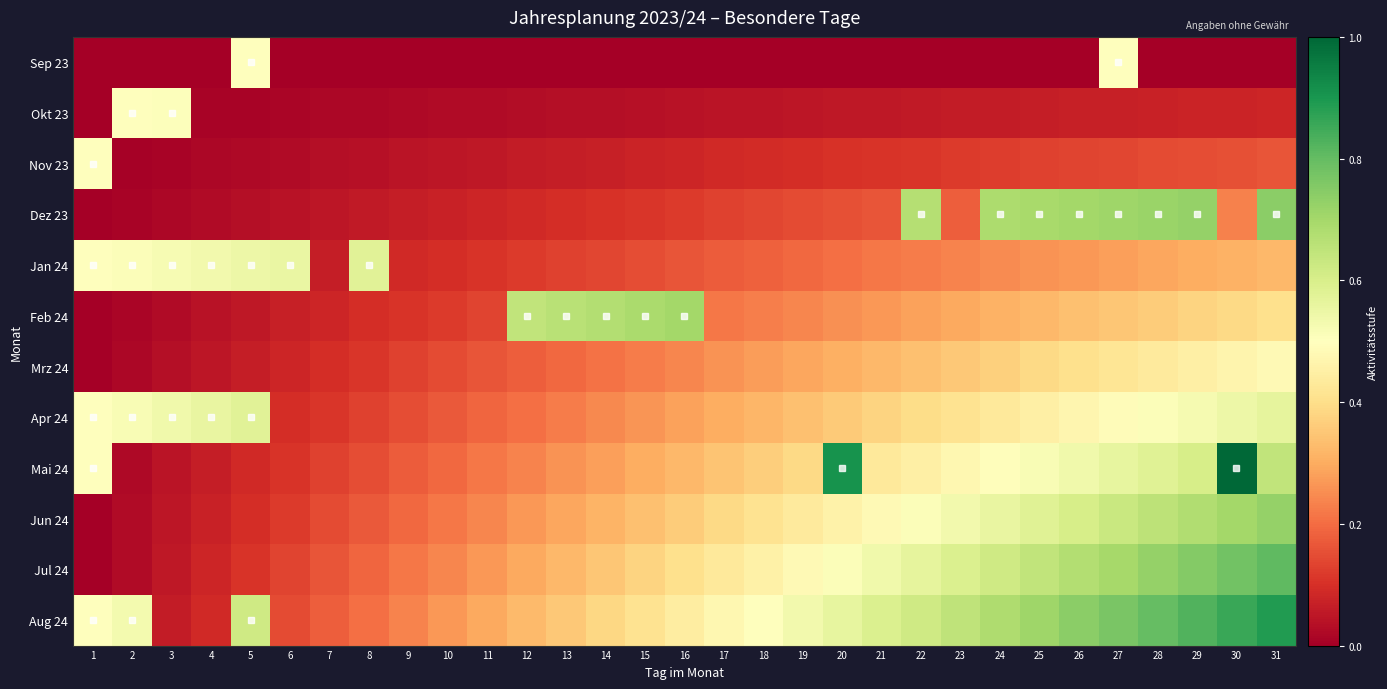

Reading left to right, transcribe all the data shown in this chart.

Sep 23: 1=0.0	2=0.0	3=0.0	4=0.0	5=0.5	6=0.0	7=0.0	8=0.0	9=0.0	10=0.0	11=0.0	12=0.0	13=0.0	14=0.0	15=0.0	16=0.0	17=0.0	18=0.0	19=0.0	20=0.0	21=0.0	22=0.0	23=0.0	24=0.0	25=0.0	26=0.0	27=0.5	28=0.0	29=0.0	30=0.0	31=0.0
Okt 23: 1=0.0	2=0.5	3=0.5	4=0.0	5=0.0	6=0.0	7=0.0	8=0.0	9=0.0	10=0.0	11=0.0	12=0.0	13=0.0	14=0.0	15=0.0	16=0.0	17=0.0	18=0.0	19=0.0	20=0.1	21=0.1	22=0.1	23=0.1	24=0.1	25=0.1	26=0.1	27=0.1	28=0.1	29=0.1	30=0.1	31=0.1
Nov 23: 1=0.5	2=0.0	3=0.0	4=0.0	5=0.0	6=0.0	7=0.0	8=0.0	9=0.0	10=0.0	11=0.1	12=0.1	13=0.1	14=0.1	15=0.1	16=0.1	17=0.1	18=0.1	19=0.1	20=0.1	21=0.1	22=0.1	23=0.1	24=0.1	25=0.1	26=0.1	27=0.1	28=0.1	29=0.2	30=0.2	31=0.2
Dez 23: 1=0.0	2=0.0	3=0.0	4=0.0	5=0.0	6=0.0	7=0.0	8=0.1	9=0.1	10=0.1	11=0.1	12=0.1	13=0.1	14=0.1	15=0.1	16=0.1	17=0.1	18=0.1	19=0.1	20=0.2	21=0.2	22=0.7	23=0.2	24=0.7	25=0.7	26=0.7	27=0.7	28=0.7	29=0.7	30=0.2	31=0.7
Jan 24: 1=0.5	2=0.5	3=0.5	4=0.5	5=0.5	6=0.6	7=0.1	8=0.6	9=0.1	10=0.1	11=0.1	12=0.1	13=0.1	14=0.1	15=0.2	16=0.2	17=0.2	18=0.2	19=0.2	20=0.2	21=0.2	22=0.2	23=0.2	24=0.2	25=0.3	26=0.3	27=0.3	28=0.3	29=0.3	30=0.3	31=0.3
Feb 24: 1=0.0	2=0.0	3=0.0	4=0.0	5=0.1	6=0.1	7=0.1	8=0.1	9=0.1	10=0.1	11=0.1	12=0.6	13=0.7	14=0.7	15=0.7	16=0.7	17=0.2	18=0.2	19=0.2	20=0.3	21=0.3	22=0.3	23=0.3	24=0.3	25=0.3	26=0.3	27=0.3	28=0.4	29=0.4	30=0.4	31=0.4
Mrz 24: 1=0.0	2=0.0	3=0.0	4=0.0	5=0.1	6=0.1	7=0.1	8=0.1	9=0.1	10=0.1	11=0.2	12=0.2	13=0.2	14=0.2	15=0.2	16=0.2	17=0.3	18=0.3	19=0.3	20=0.3	21=0.3	22=0.3	23=0.4	24=0.4	25=0.4	26=0.4	27=0.4	28=0.4	29=0.5	30=0.5	31=0.5
Apr 24: 1=0.5	2=0.5	3=0.5	4=0.6	5=0.6	6=0.1	7=0.1	8=0.1	9=0.2	10=0.2	11=0.2	12=0.2	13=0.2	14=0.2	15=0.3	16=0.3	17=0.3	18=0.3	19=0.3	20=0.4	21=0.4	22=0.4	23=0.4	24=0.4	25=0.5	26=0.5	27=0.5	28=0.5	29=0.5	30=0.5	31=0.6
Mai 24: 1=0.5	2=0.0	3=0.0	4=0.1	5=0.1	6=0.1	7=0.1	8=0.2	9=0.2	10=0.2	11=0.2	12=0.2	13=0.3	14=0.3	15=0.3	16=0.3	17=0.3	18=0.4	19=0.4	20=0.9	21=0.4	22=0.5	23=0.5	24=0.5	25=0.5	26=0.5	27=0.6	28=0.6	29=0.6	30=1.1	31=0.6
Jun 24: 1=0.0	2=0.0	3=0.0	4=0.1	5=0.1	6=0.1	7=0.1	8=0.2	9=0.2	10=0.2	11=0.2	12=0.3	13=0.3	14=0.3	15=0.3	16=0.4	17=0.4	18=0.4	19=0.4	20=0.5	21=0.5	22=0.5	23=0.5	24=0.6	25=0.6	26=0.6	27=0.6	28=0.7	29=0.7	30=0.7	31=0.7
Jul 24: 1=0.0	2=0.0	3=0.1	4=0.1	5=0.1	6=0.1	7=0.2	8=0.2	9=0.2	10=0.2	11=0.3	12=0.3	13=0.3	14=0.3	15=0.4	16=0.4	17=0.4	18=0.5	19=0.5	20=0.5	21=0.5	22=0.6	23=0.6	24=0.6	25=0.6	26=0.7	27=0.7	28=0.7	29=0.8	30=0.8	31=0.8
Aug 24: 1=0.5	2=0.5	3=0.1	4=0.1	5=0.6	6=0.1	7=0.2	8=0.2	9=0.2	10=0.3	11=0.3	12=0.3	13=0.4	14=0.4	15=0.4	16=0.4	17=0.5	18=0.5	19=0.5	20=0.6	21=0.6	22=0.6	23=0.7	24=0.7	25=0.7	26=0.7	27=0.8	28=0.8	29=0.8	30=0.9	31=0.9